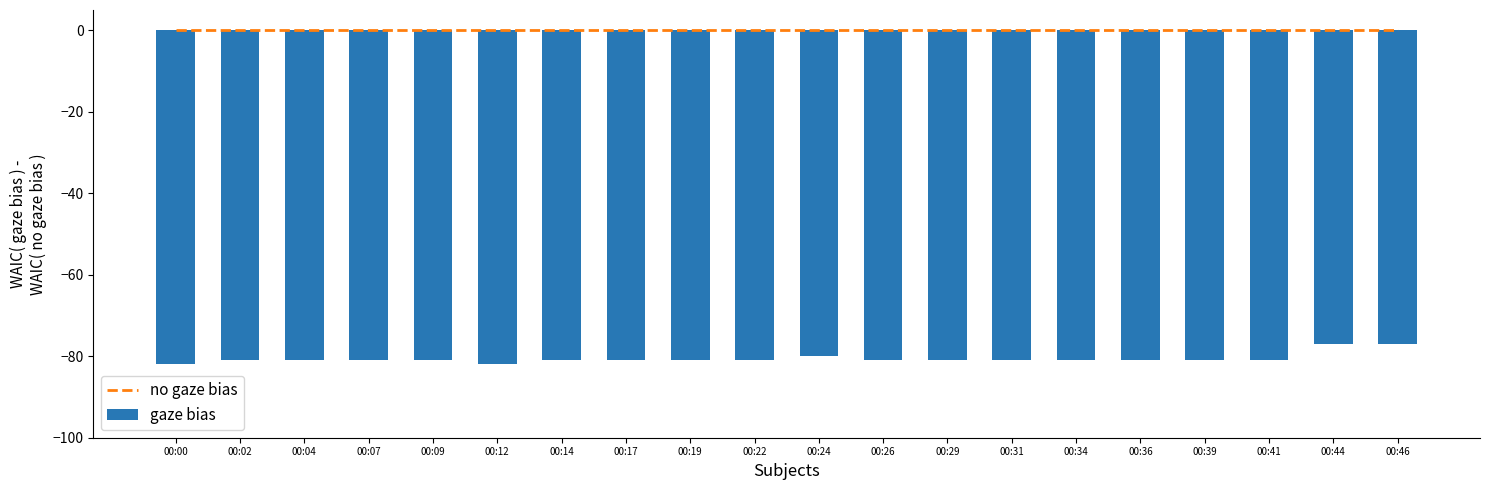

Is it true that gaze bias equals -124 at 00:44?

False